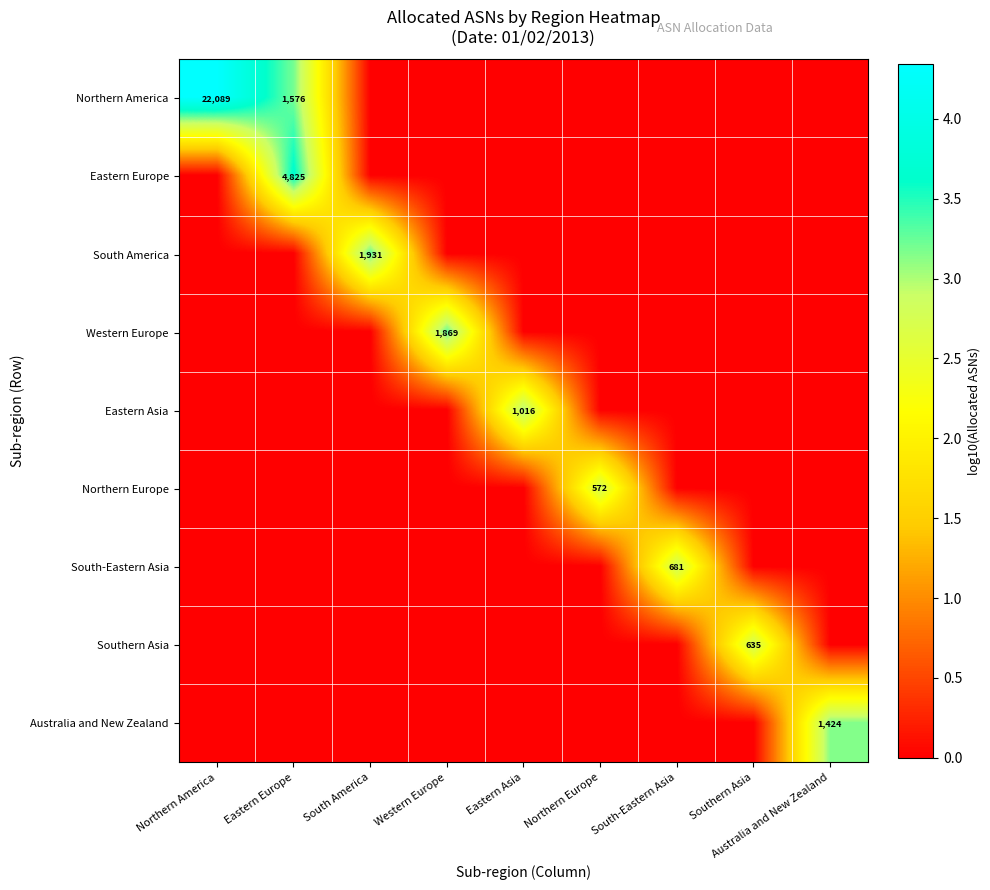

True or false: Western Europe has a value of 1869 at Western Europe.

True